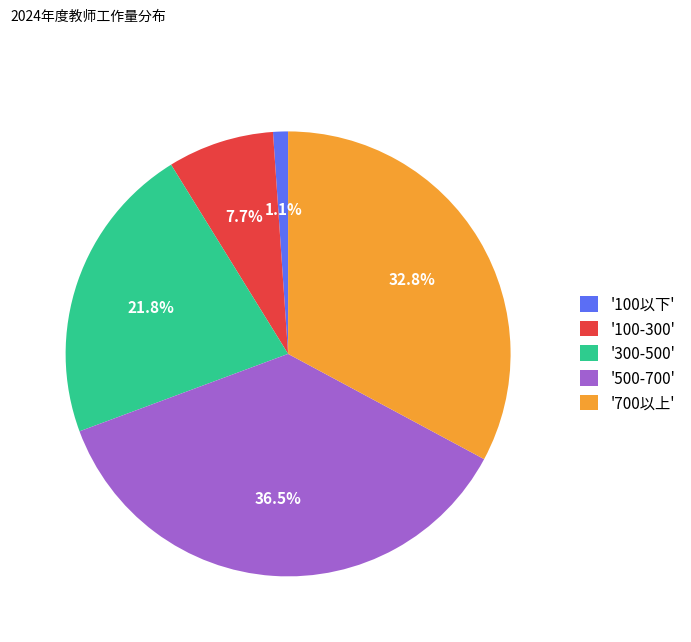

Between '100以下' and '300-500', which is larger?

'300-500'